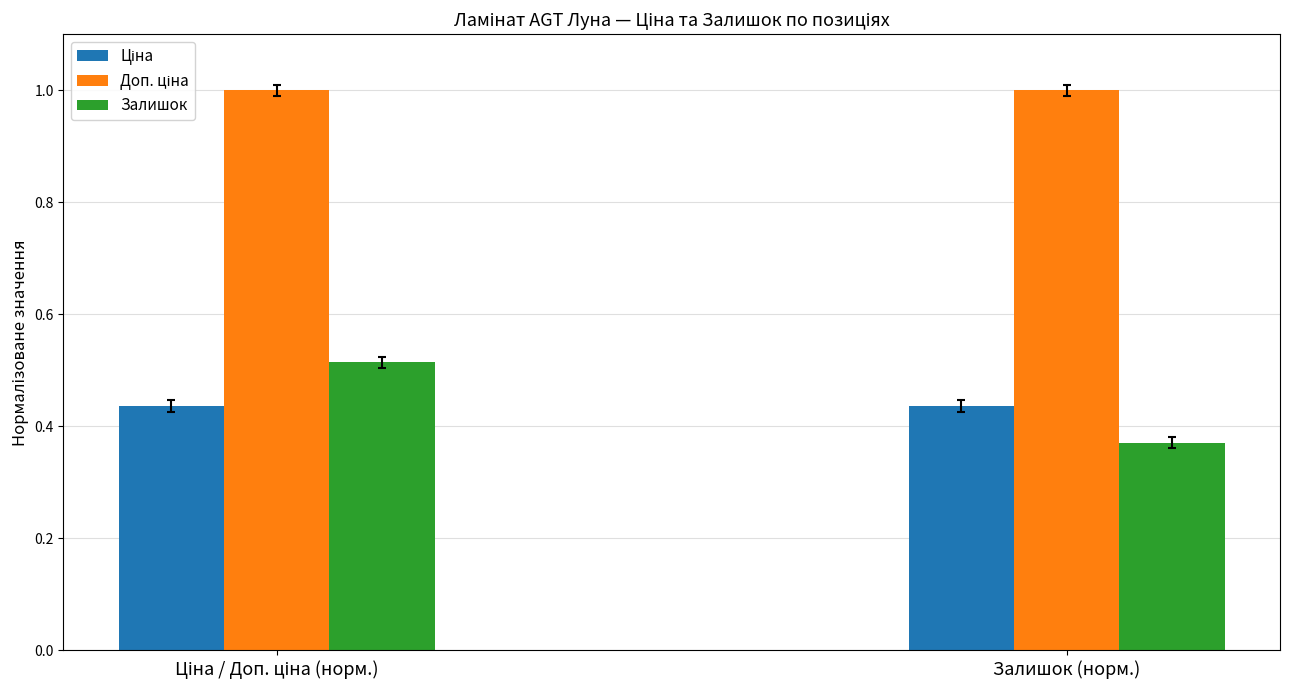

At which category does the chart reach its minimum across all series?

Залишок (норм.)